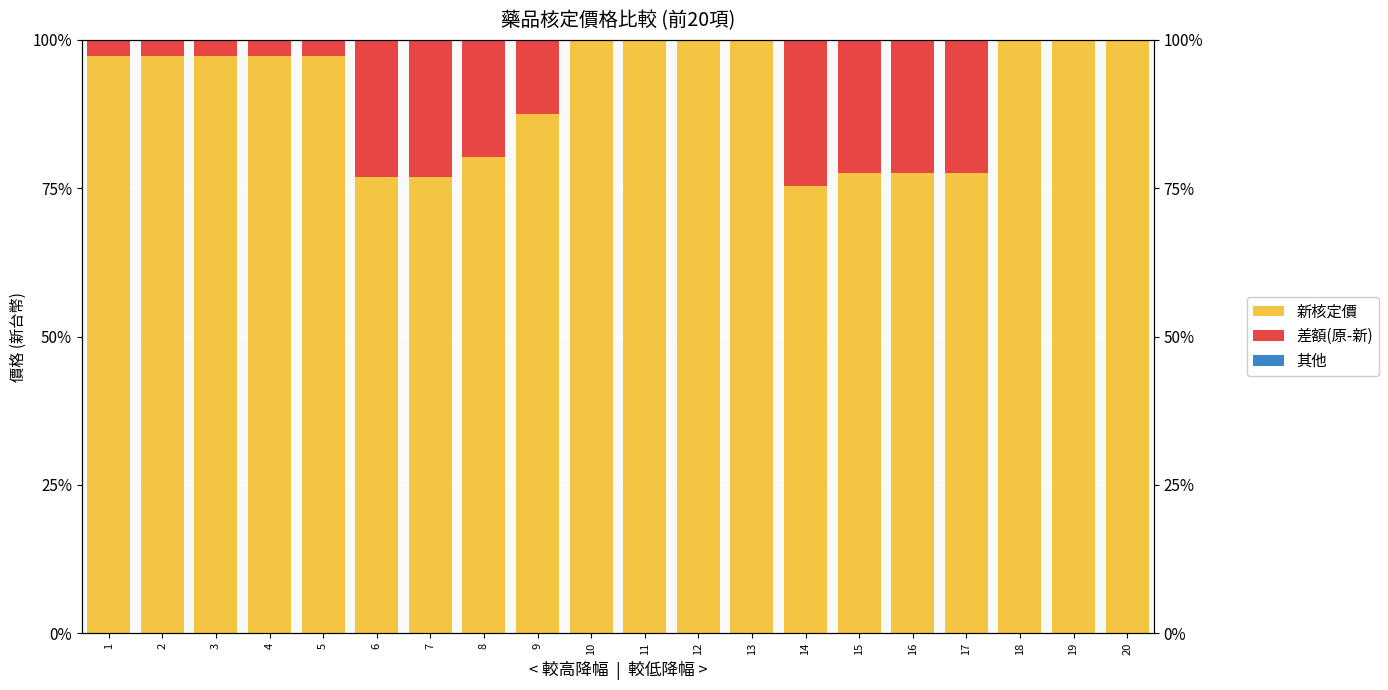

How many bars are there in each group?

3